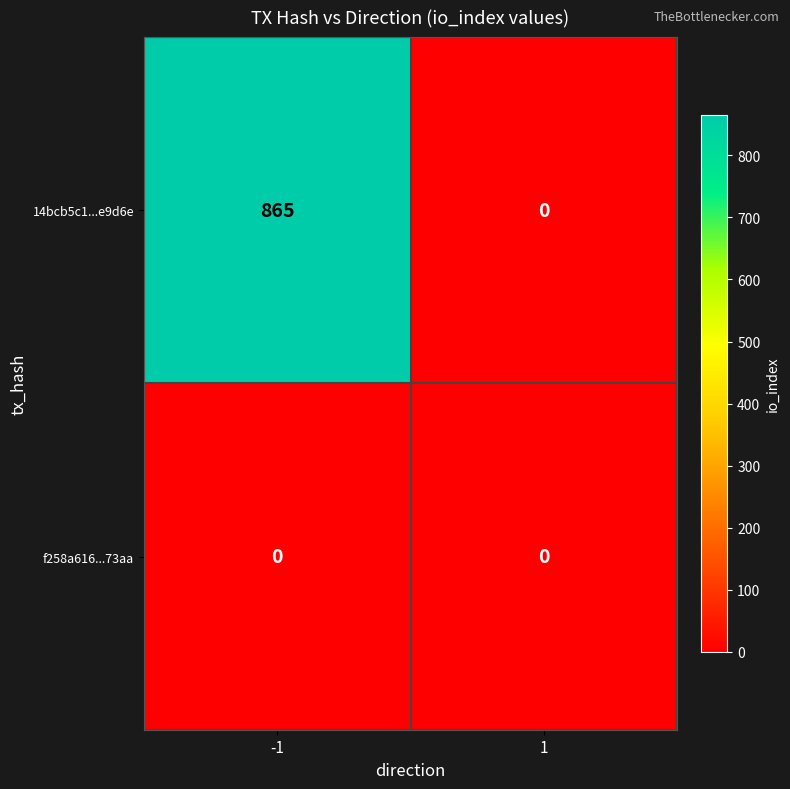

How many values in the 14bcb5c1...e9d6e series are below 865?

1